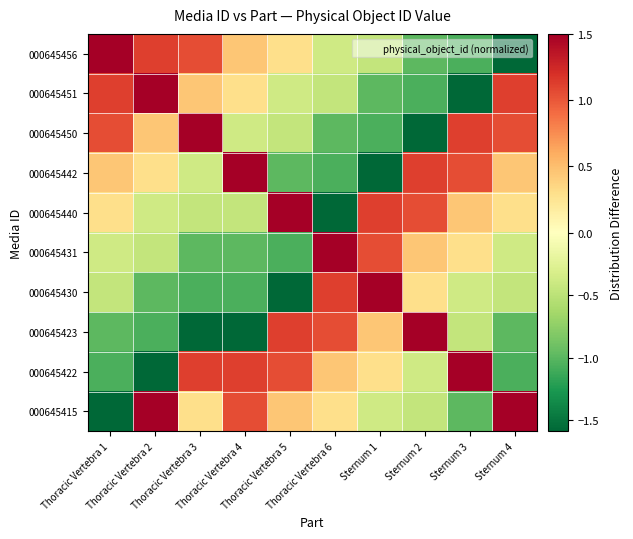

Reading left to right, list all the values displayed in this chart.

000645456: Thoracic Vertebra 1=1.5	Thoracic Vertebra 2=1.1	Thoracic Vertebra 3=1.1	Thoracic Vertebra 4=0.4	Thoracic Vertebra 5=0.3	Thoracic Vertebra 6=-0.4	Sternum 1=-0.5	Sternum 2=-1.0	Sternum 3=-1.1	Sternum 4=-1.6
000645451: Thoracic Vertebra 1=1.1	Thoracic Vertebra 2=1.5	Thoracic Vertebra 3=0.4	Thoracic Vertebra 4=0.3	Thoracic Vertebra 5=-0.4	Thoracic Vertebra 6=-0.5	Sternum 1=-1.0	Sternum 2=-1.1	Sternum 3=-1.6	Sternum 4=1.1
000645450: Thoracic Vertebra 1=1.1	Thoracic Vertebra 2=0.4	Thoracic Vertebra 3=1.5	Thoracic Vertebra 4=-0.4	Thoracic Vertebra 5=-0.5	Thoracic Vertebra 6=-1.0	Sternum 1=-1.1	Sternum 2=-1.6	Sternum 3=1.1	Sternum 4=1.1
000645442: Thoracic Vertebra 1=0.4	Thoracic Vertebra 2=0.3	Thoracic Vertebra 3=-0.4	Thoracic Vertebra 4=1.5	Thoracic Vertebra 5=-1.0	Thoracic Vertebra 6=-1.1	Sternum 1=-1.6	Sternum 2=1.1	Sternum 3=1.1	Sternum 4=0.4
000645440: Thoracic Vertebra 1=0.3	Thoracic Vertebra 2=-0.4	Thoracic Vertebra 3=-0.5	Thoracic Vertebra 4=-0.5	Thoracic Vertebra 5=1.5	Thoracic Vertebra 6=-1.6	Sternum 1=1.1	Sternum 2=1.1	Sternum 3=0.4	Sternum 4=0.3
000645431: Thoracic Vertebra 1=-0.4	Thoracic Vertebra 2=-0.5	Thoracic Vertebra 3=-1.0	Thoracic Vertebra 4=-1.0	Thoracic Vertebra 5=-1.1	Thoracic Vertebra 6=1.5	Sternum 1=1.1	Sternum 2=0.4	Sternum 3=0.3	Sternum 4=-0.4
000645430: Thoracic Vertebra 1=-0.5	Thoracic Vertebra 2=-1.0	Thoracic Vertebra 3=-1.1	Thoracic Vertebra 4=-1.1	Thoracic Vertebra 5=-1.6	Thoracic Vertebra 6=1.1	Sternum 1=1.5	Sternum 2=0.3	Sternum 3=-0.4	Sternum 4=-0.5
000645423: Thoracic Vertebra 1=-1.0	Thoracic Vertebra 2=-1.1	Thoracic Vertebra 3=-1.6	Thoracic Vertebra 4=-1.6	Thoracic Vertebra 5=1.1	Thoracic Vertebra 6=1.1	Sternum 1=0.4	Sternum 2=1.5	Sternum 3=-0.5	Sternum 4=-1.0
000645422: Thoracic Vertebra 1=-1.1	Thoracic Vertebra 2=-1.6	Thoracic Vertebra 3=1.1	Thoracic Vertebra 4=1.1	Thoracic Vertebra 5=1.1	Thoracic Vertebra 6=0.4	Sternum 1=0.3	Sternum 2=-0.4	Sternum 3=1.5	Sternum 4=-1.1
000645415: Thoracic Vertebra 1=-1.6	Thoracic Vertebra 2=1.5	Thoracic Vertebra 3=0.3	Thoracic Vertebra 4=1.1	Thoracic Vertebra 5=0.4	Thoracic Vertebra 6=0.3	Sternum 1=-0.4	Sternum 2=-0.5	Sternum 3=-1.0	Sternum 4=1.5